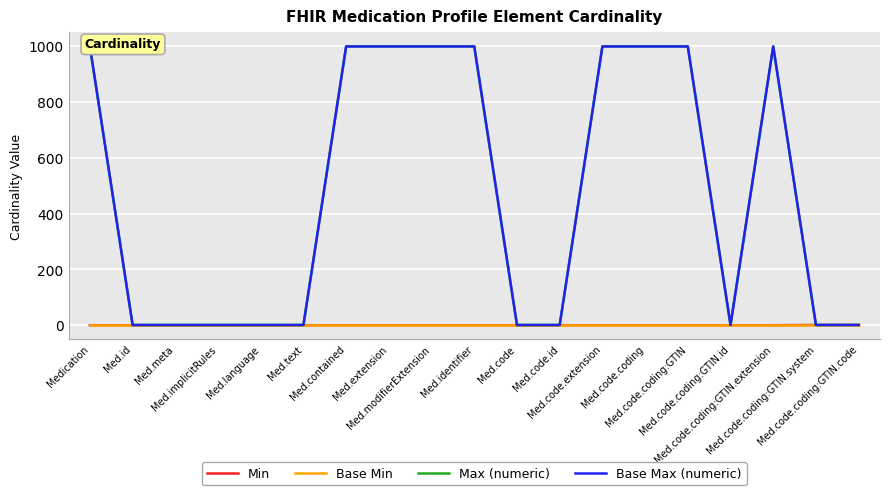

Rank the series at Med.code.coding:GTIN.system from lowest to highest value.

Base Min, Min, Max (numeric), Base Max (numeric)